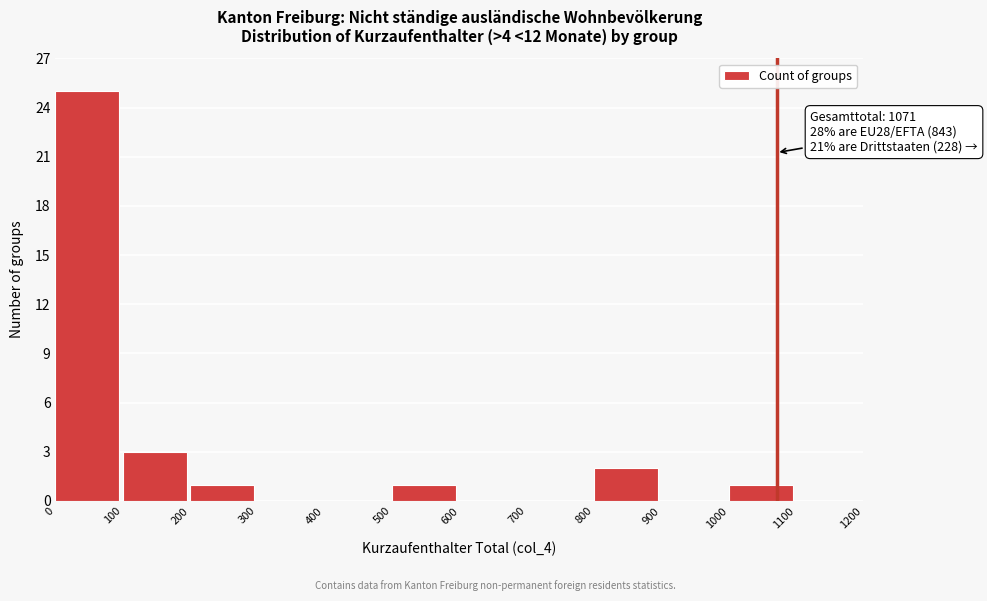

Over which range of the x-axis is the bar tallest?

0 to 100